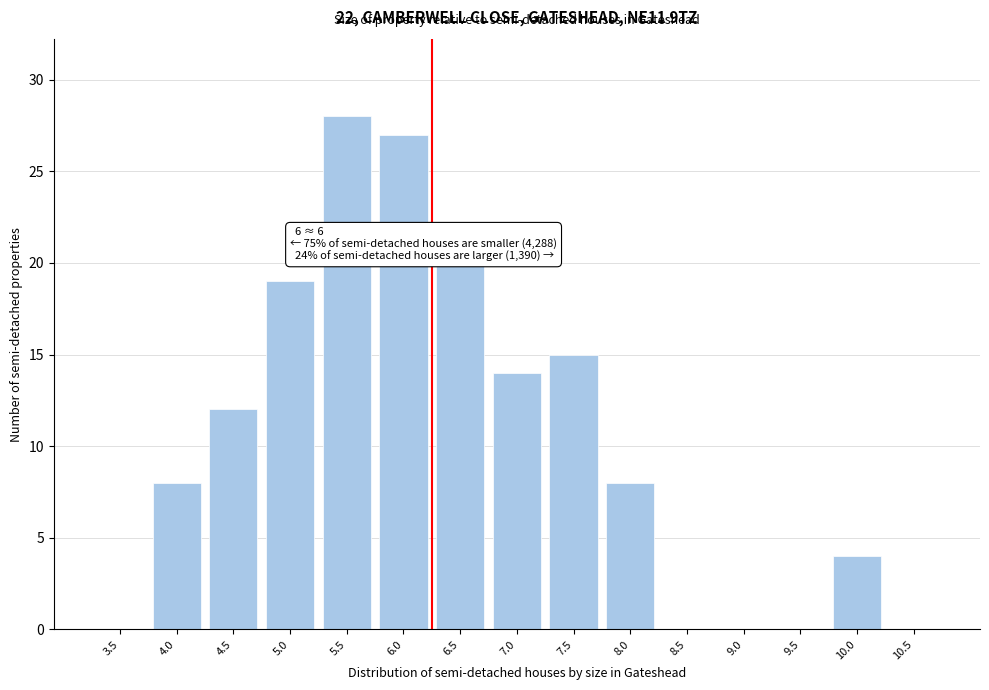

Reading left to right, transcribe all the data shown in this chart.

3.5=0	4.0=8	4.5=12	5.0=19	5.5=28	6.0=27	6.5=20	7.0=14	7.5=15	8.0=8	8.5=0	9.0=0	9.5=0	10.0=4	10.5=0